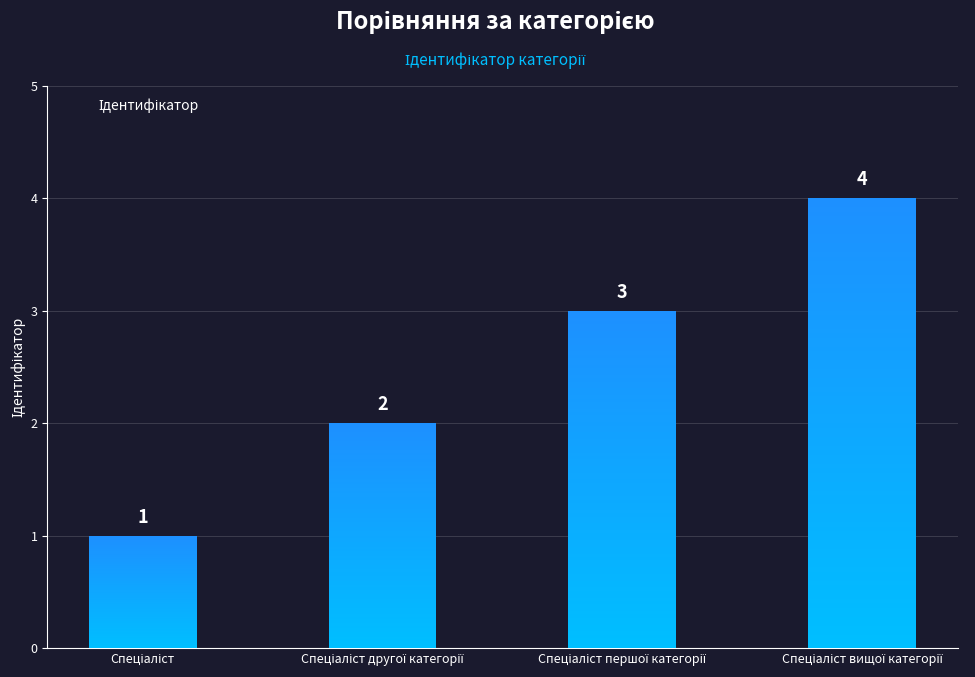

True or false: the data shows 2 at Спеціаліст другої категорії.

True